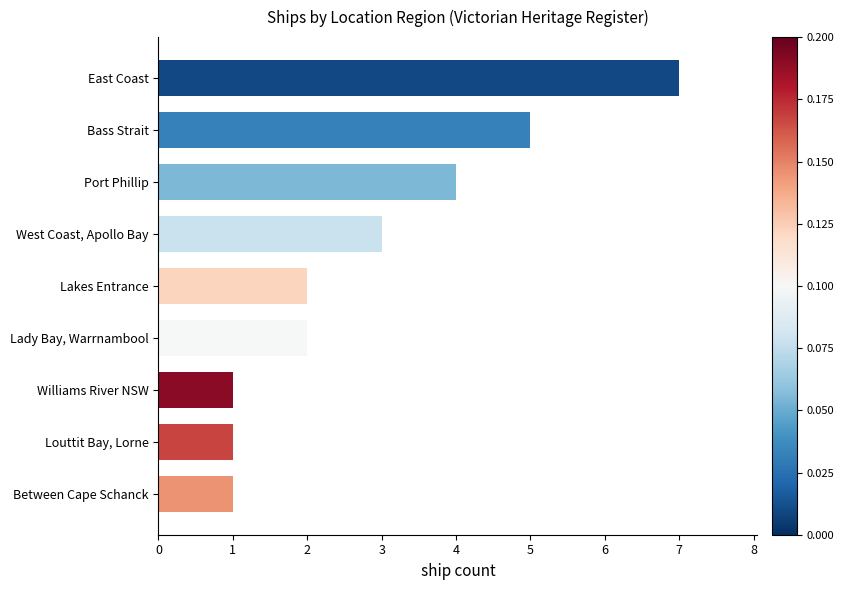

What is the sum of the values at Lakes Entrance and Between Cape Schanck?

3